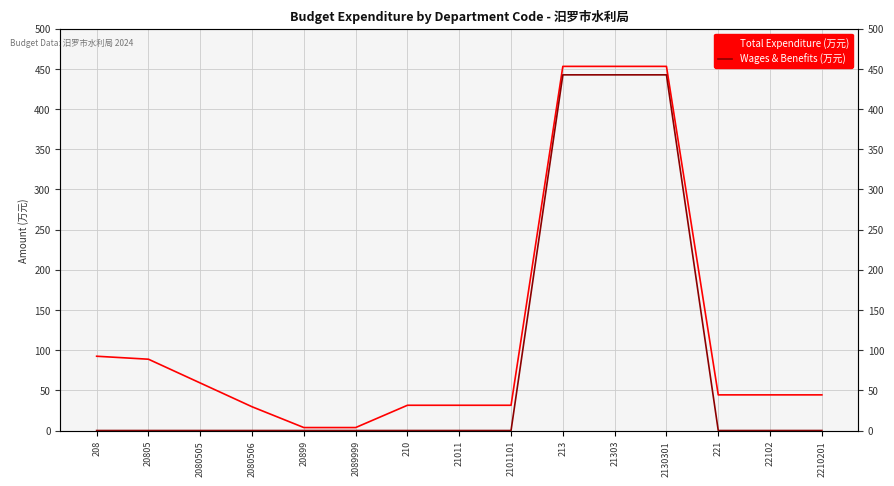

What position from the left is 21011?

8